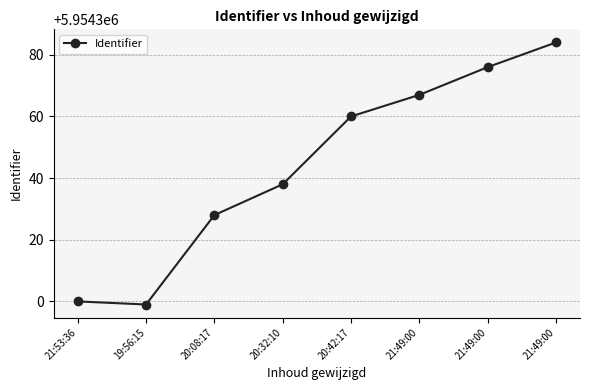

What is the average value?

5954344